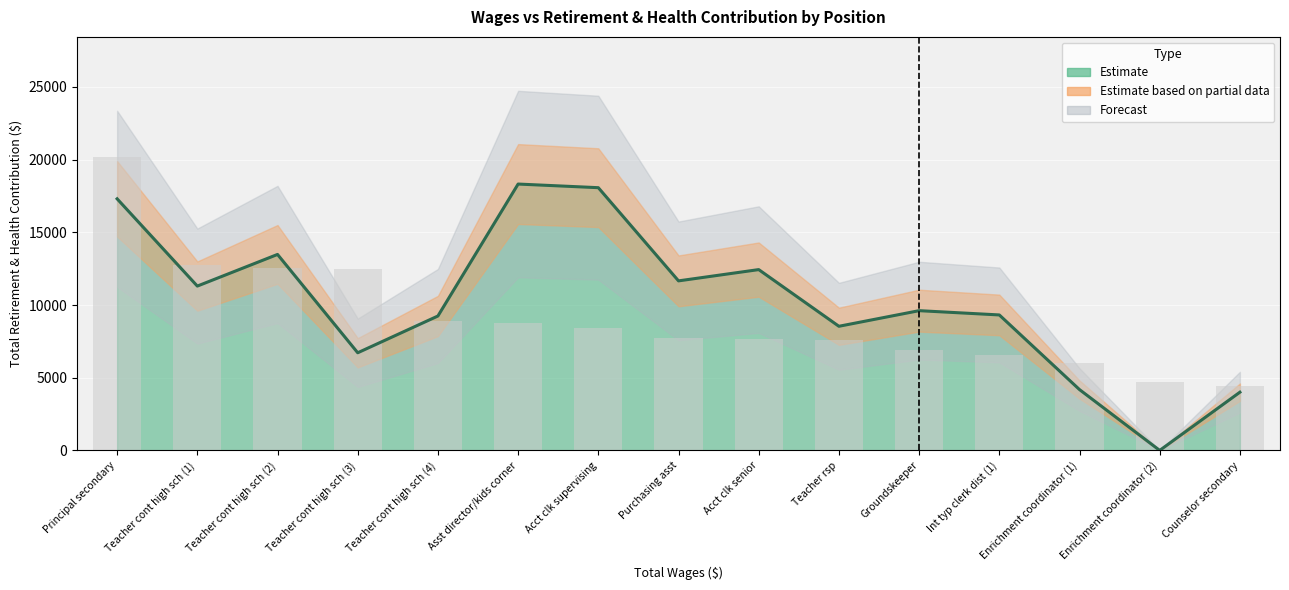

How many positive values does the Estimate series have?

14